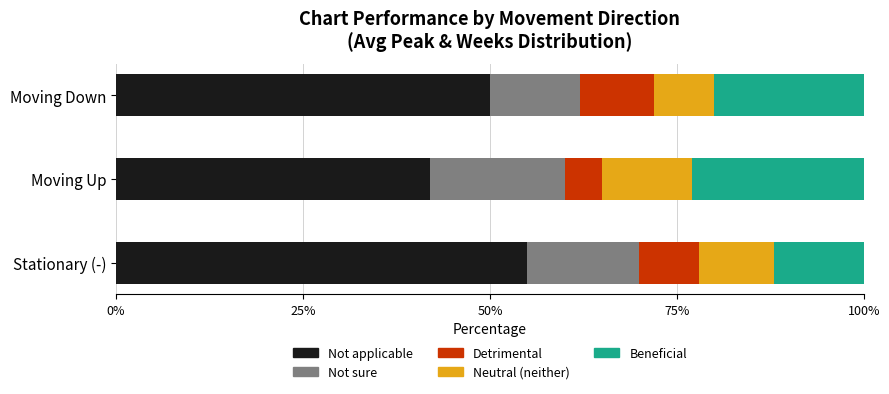

What is the maximum value for Not applicable?

55